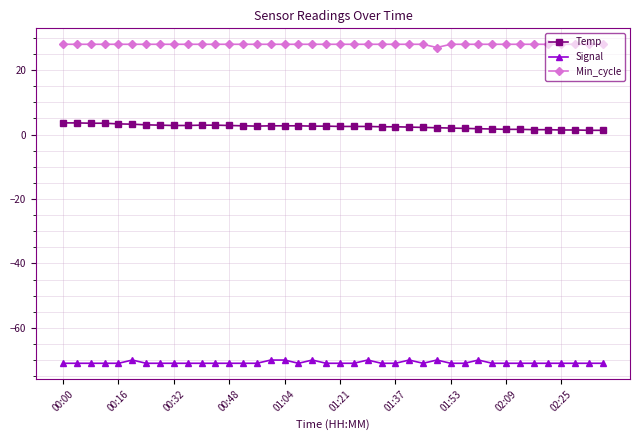

Rank the series by their maximum value, from lowest to highest.

Signal, Temp, Min_cycle